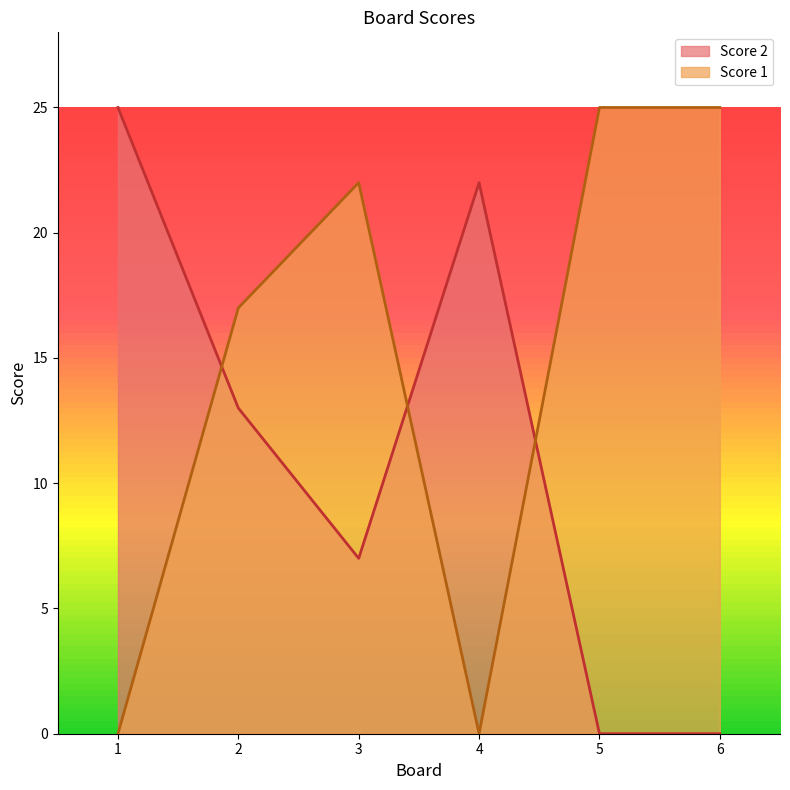

How many series are shown in this chart?

2